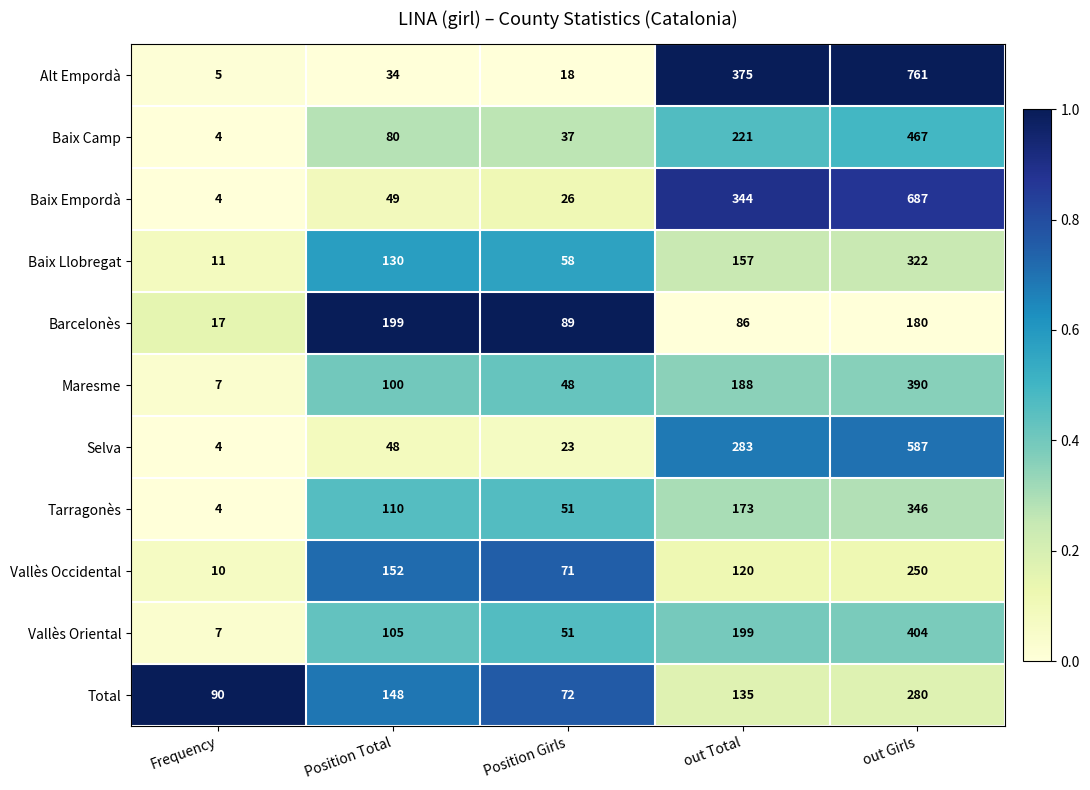

What is the difference between the maximum and second lowest values in the Vallès Occidental series?

179